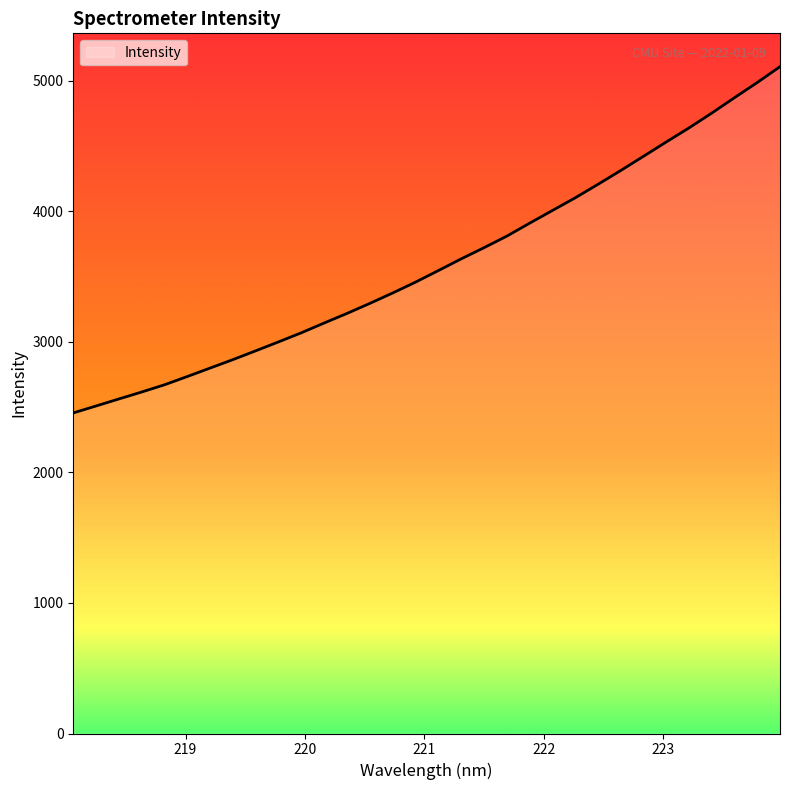

What is the minimum value shown in the chart?

2455.1